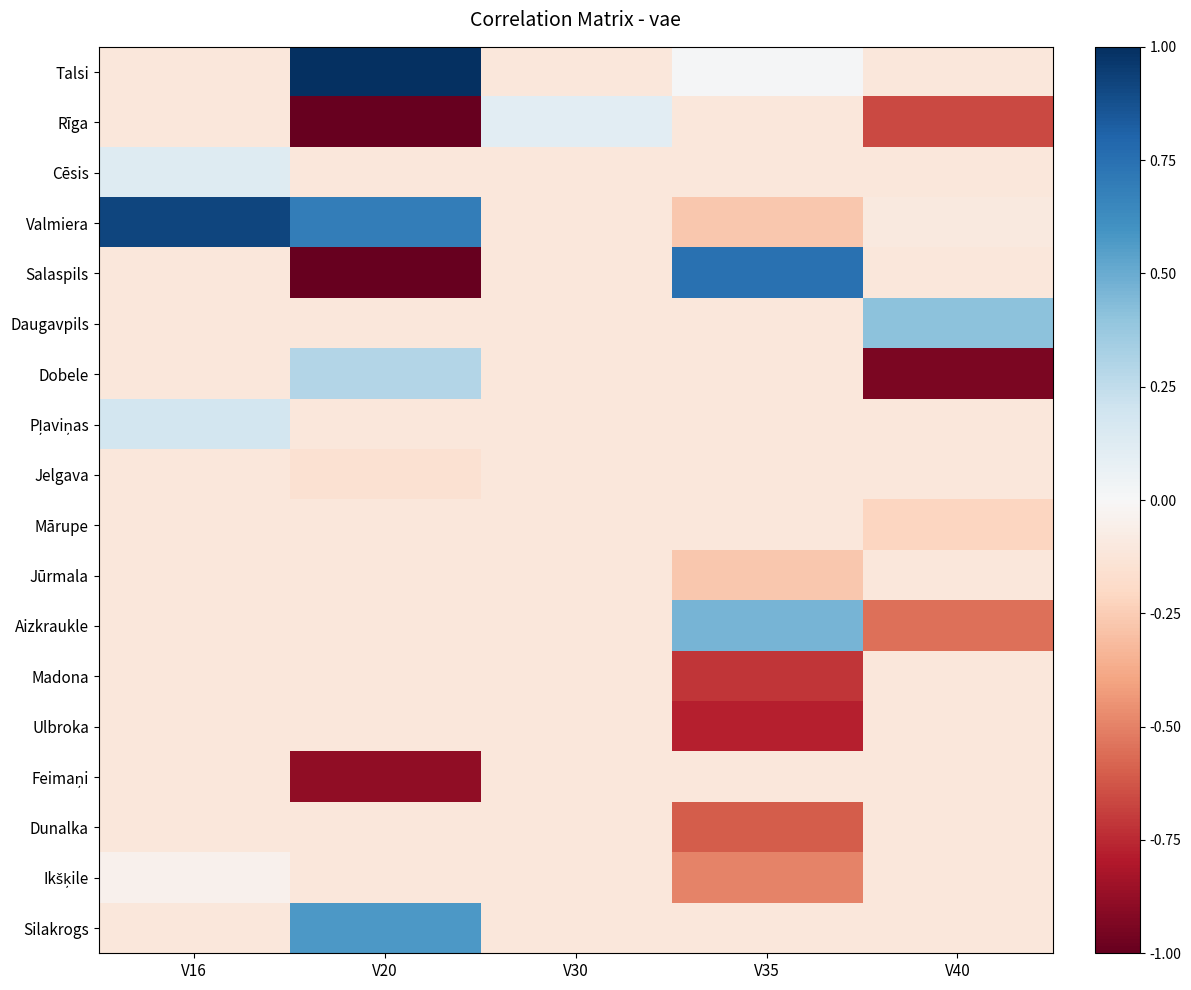

Which series has the largest total across all categories?

Valmiera